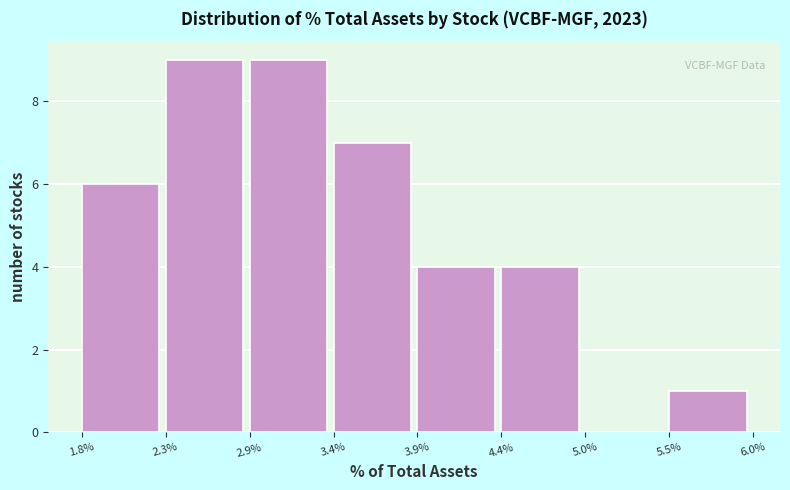

Reading left to right, transcribe all the data shown in this chart.

1.8%=6	2.3%=9	2.9%=9	3.4%=7	3.9%=4	4.4%=4	5.0%=0	5.5%=1